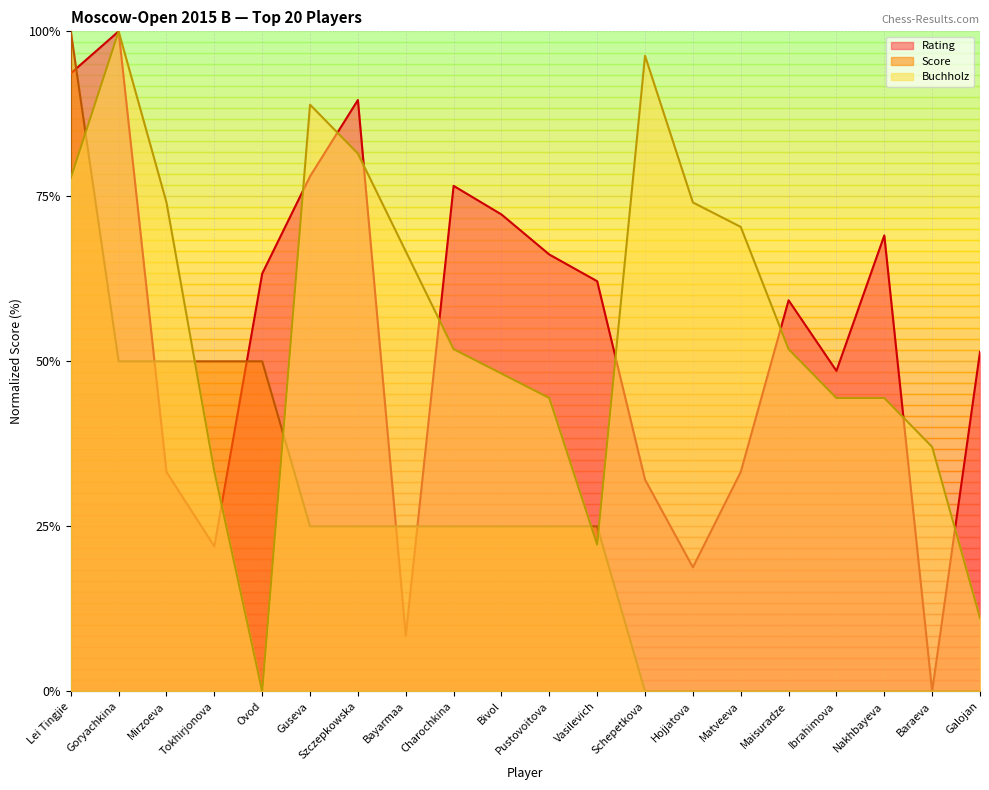

Reading left to right, extract all data points from this chart.

Rating: 58.7	60.0	46.6	44.4	52.7	55.6	57.9	41.7	55.3	54.5	53.2	52.4	46.4	43.8	46.6	51.8	49.7	53.8	40.0	50.3
Score: 60.0	50.0	50.0	50.0	50.0	45.0	45.0	45.0	45.0	45.0	45.0	45.0	40.0	40.0	40.0	40.0	40.0	40.0	40.0	40.0
Buchholz: 55.6	60.0	54.8	46.7	40.0	57.8	56.3	53.3	50.4	49.6	48.9	44.4	59.3	54.8	54.1	50.4	48.9	48.9	47.4	42.2